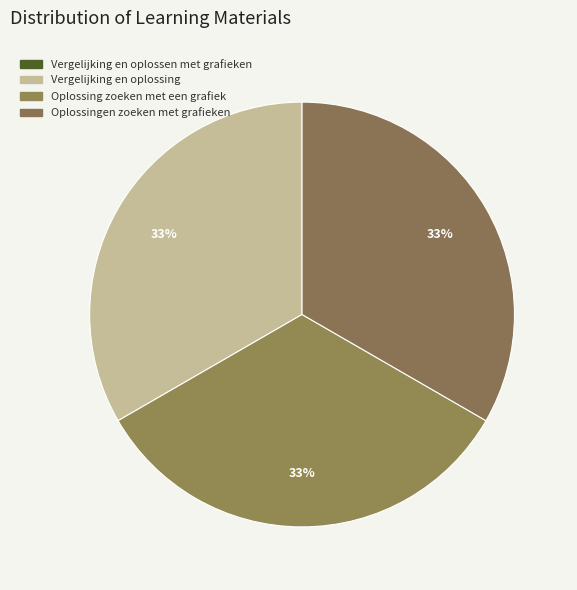

Which category has the smallest portion of the pie?

Vergelijking en oplossen met grafieken